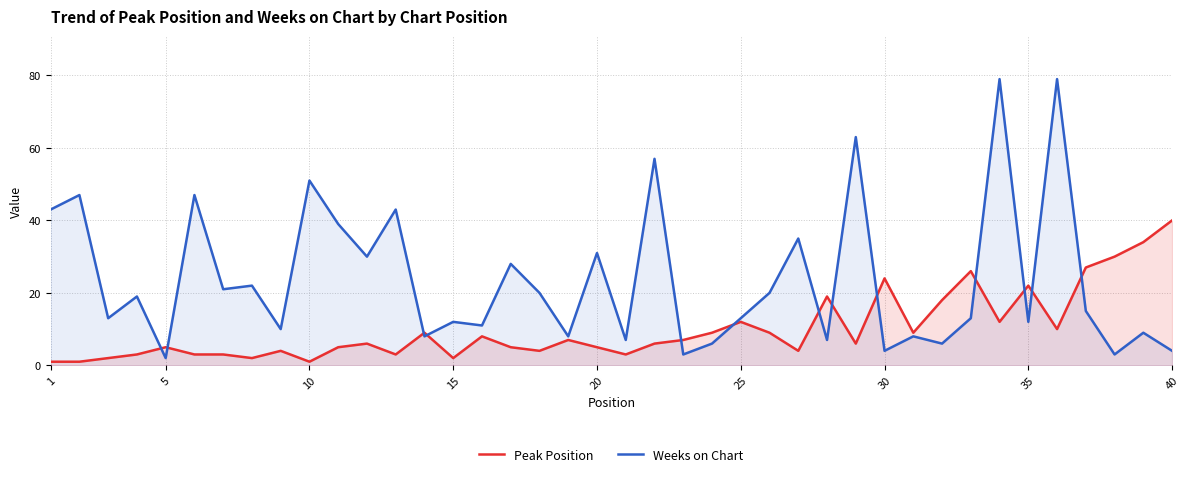

What is the maximum value shown in the chart?

79